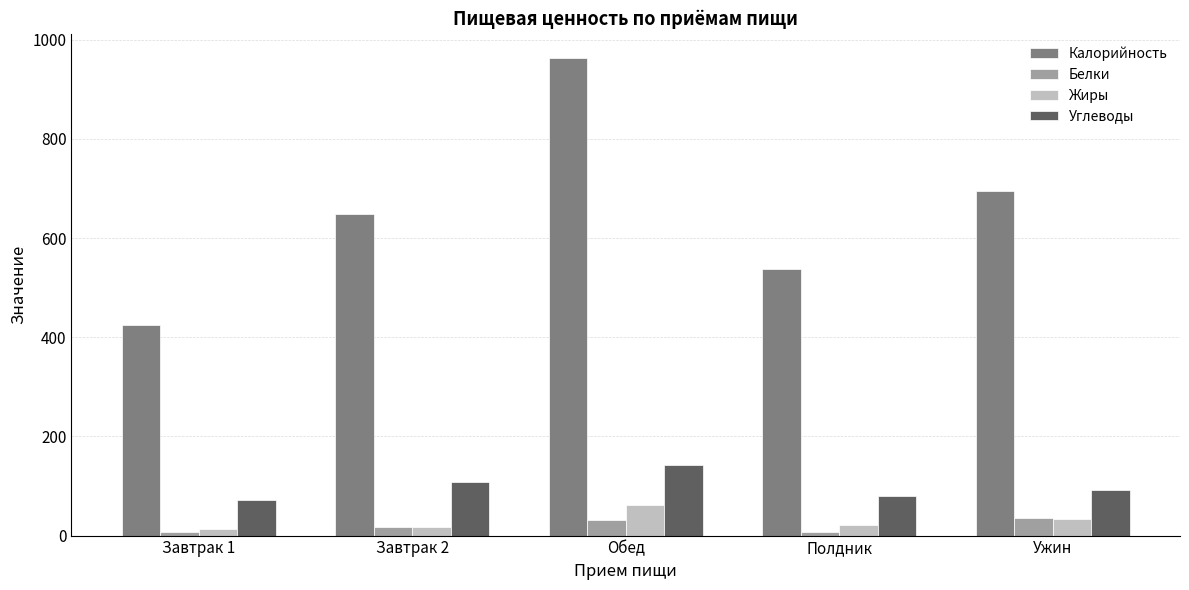

Which series has the largest total across all categories?

Калорийность